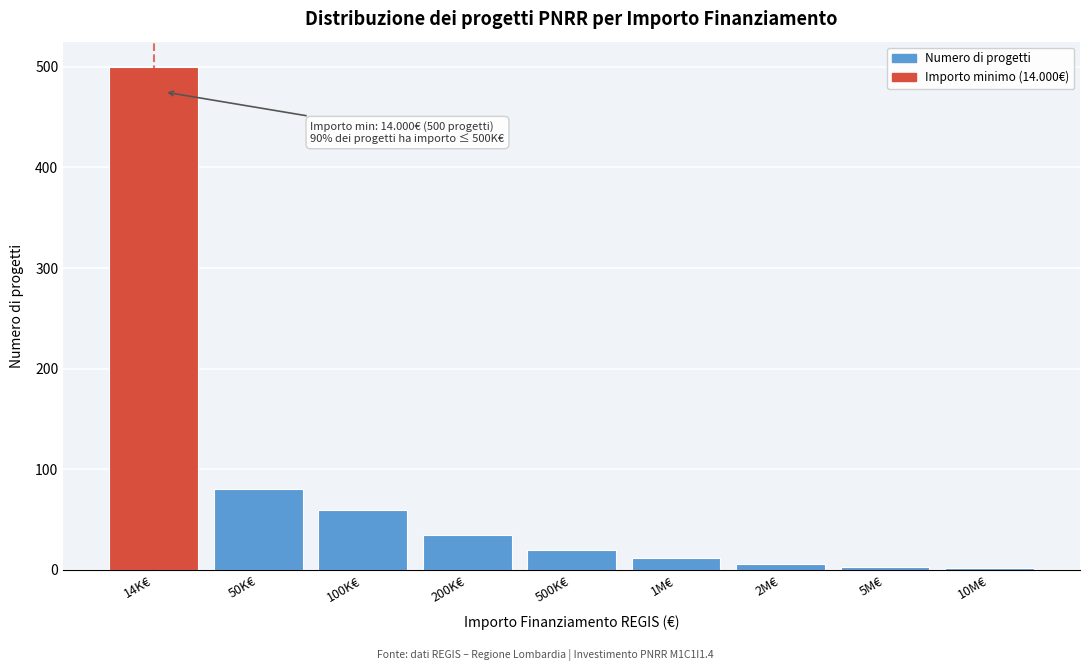

What is the label of the 4th bar from the left?

200K€